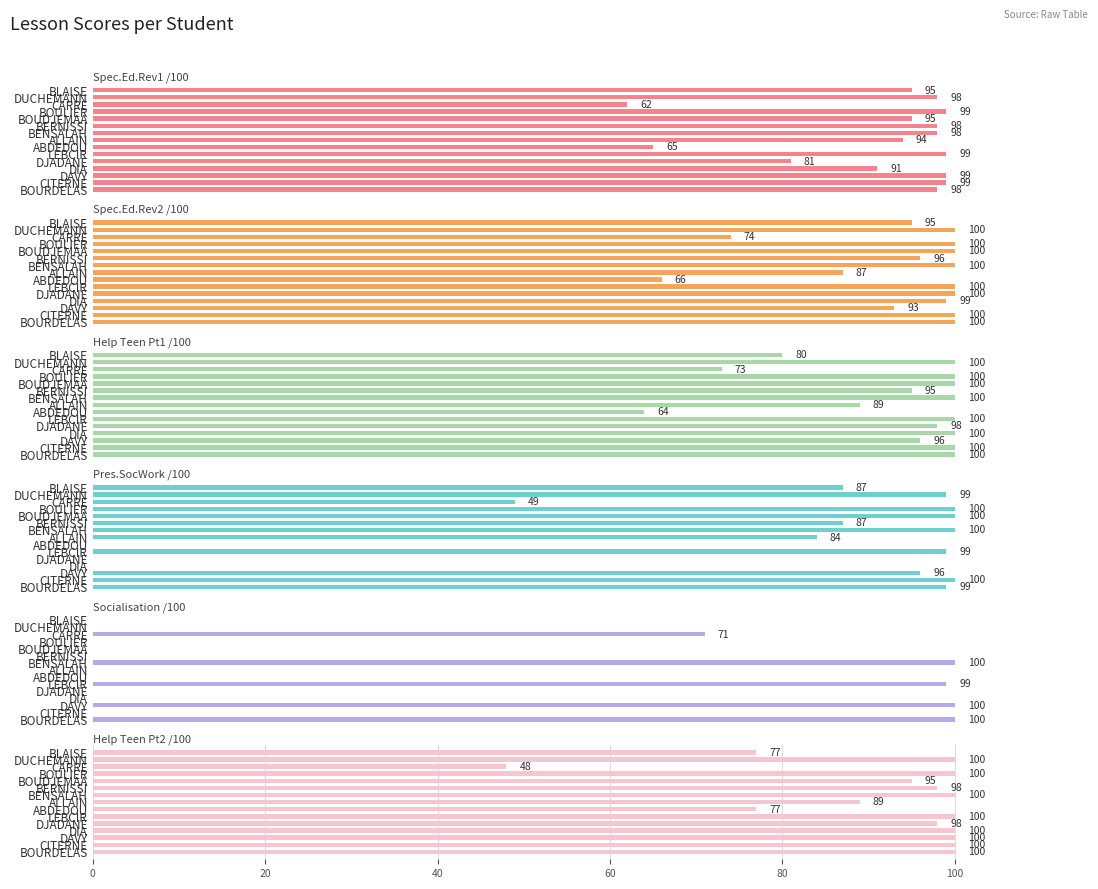

How many bars are there in total?

90